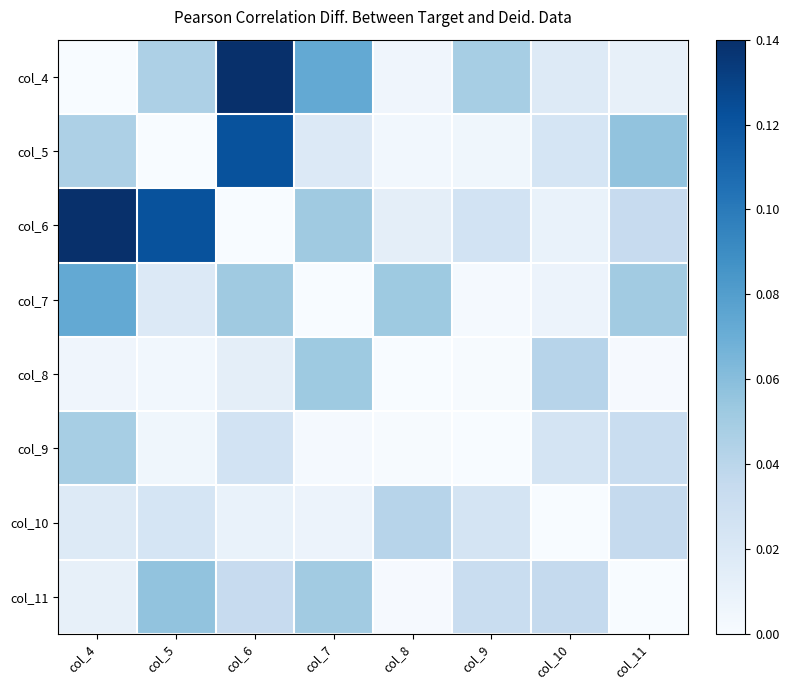

At col_4, list the series in order from smallest to largest.

col_4, col_8, col_11, col_10, col_5, col_9, col_7, col_6